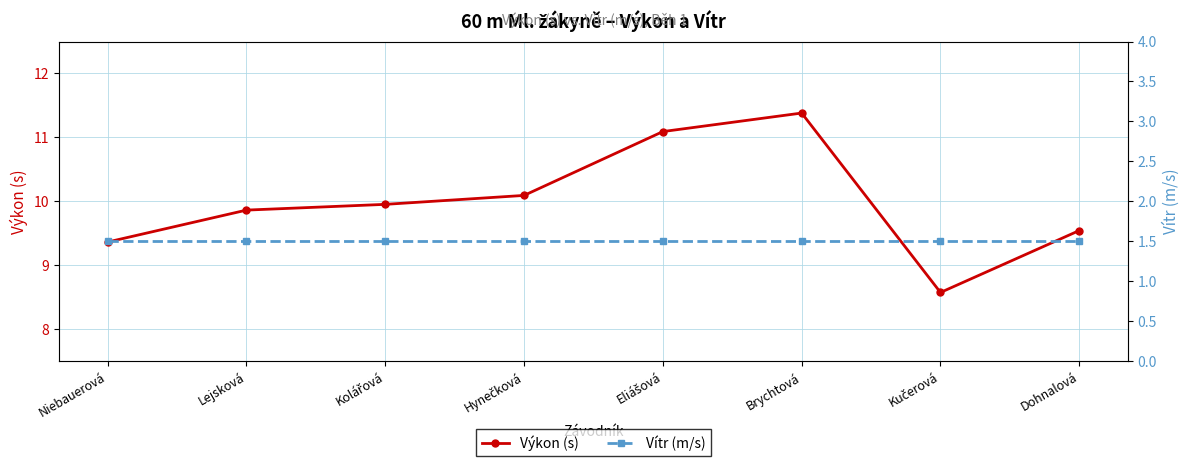

What is the highest value of the Vítr (m/s) series?

1.5